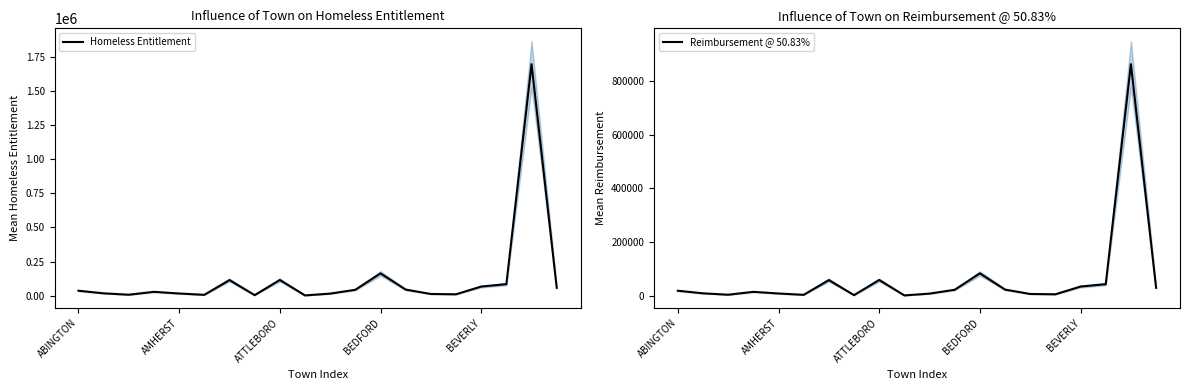

Where is Homeless Entitlement nearest to the value 849781?

BEDFORD